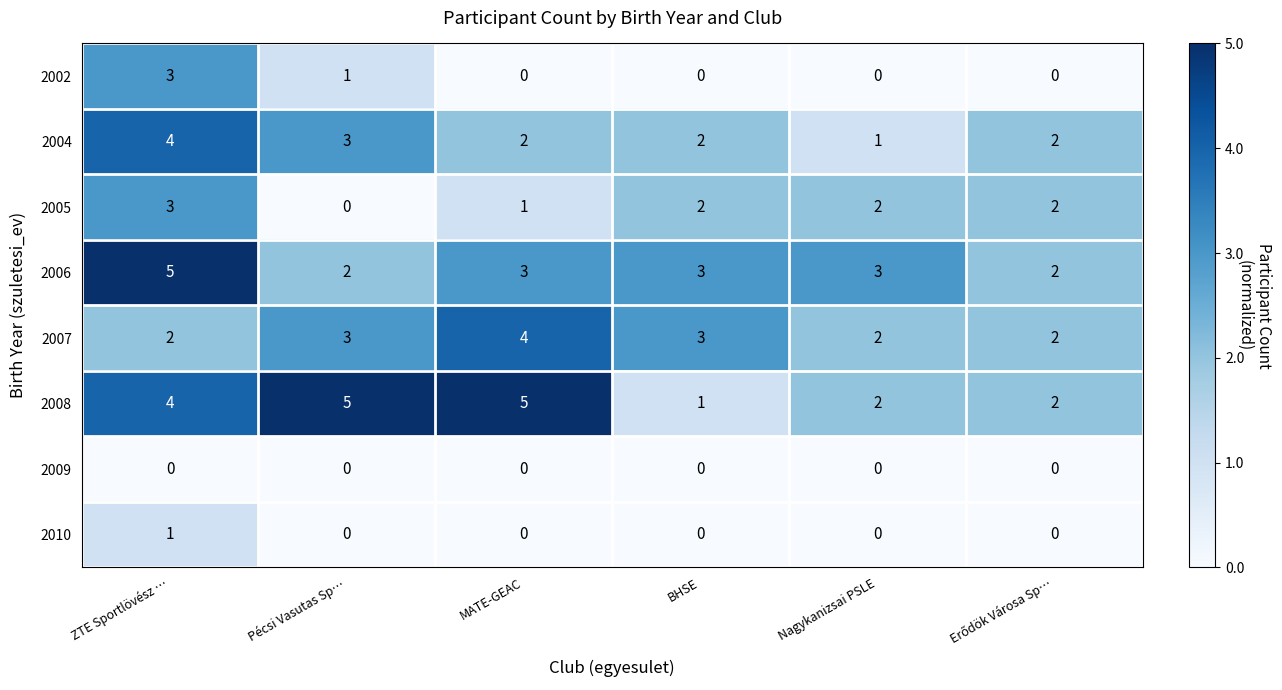

Which series has the widest spread of values?

2008